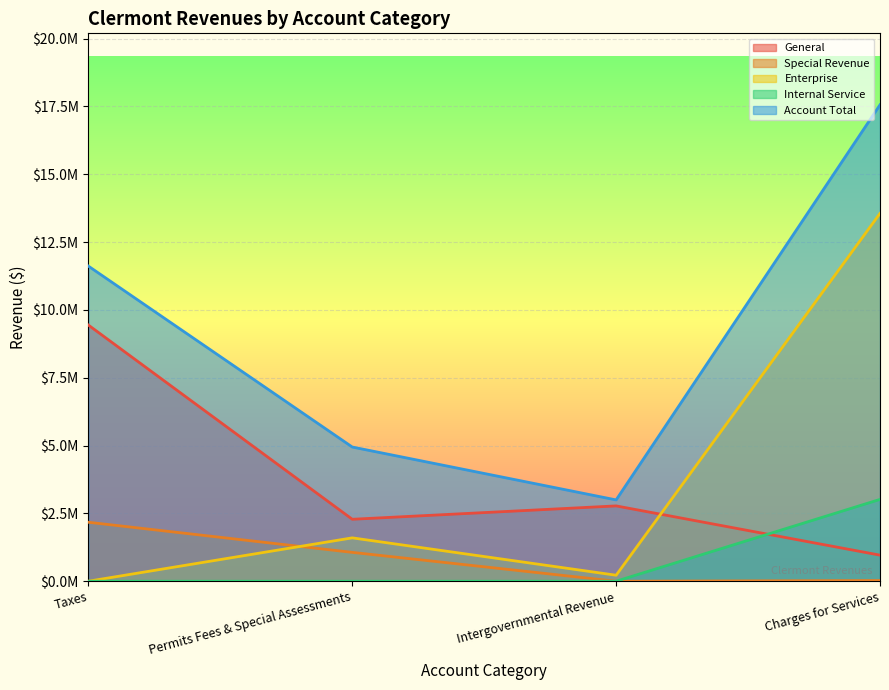

What is the sum of the Account Total values at Permits Fees & Special Assessments and Charges for Services?

22503284